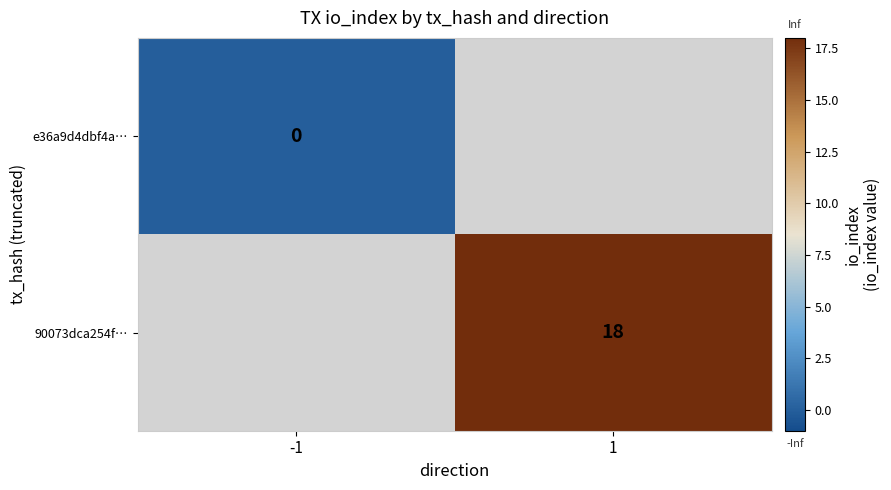

List the labels in order of e36a9d4dbf4a… value, smallest first.

-1, 1